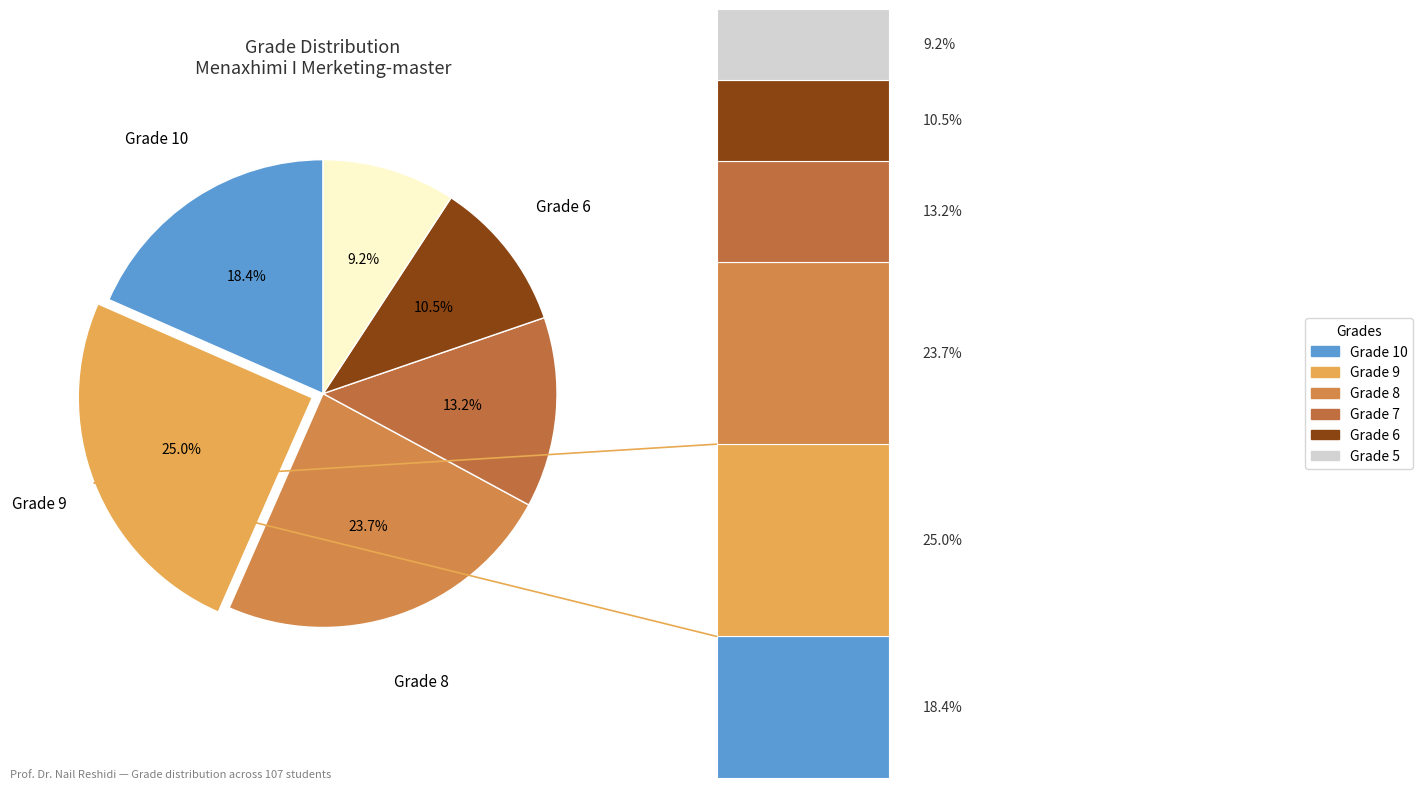

What percentage is NOT represented by 8?

76.3%